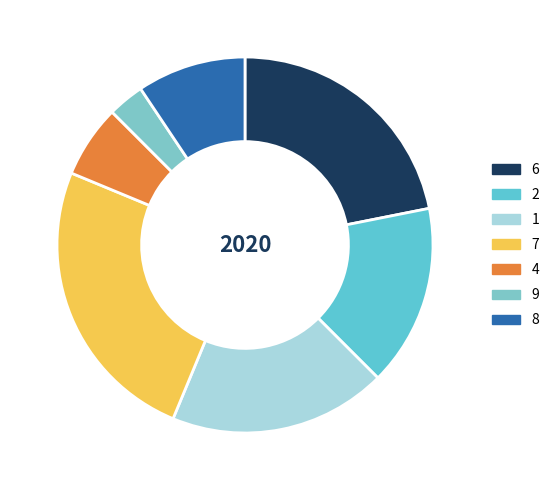

Count the number of slices in the pie.

7